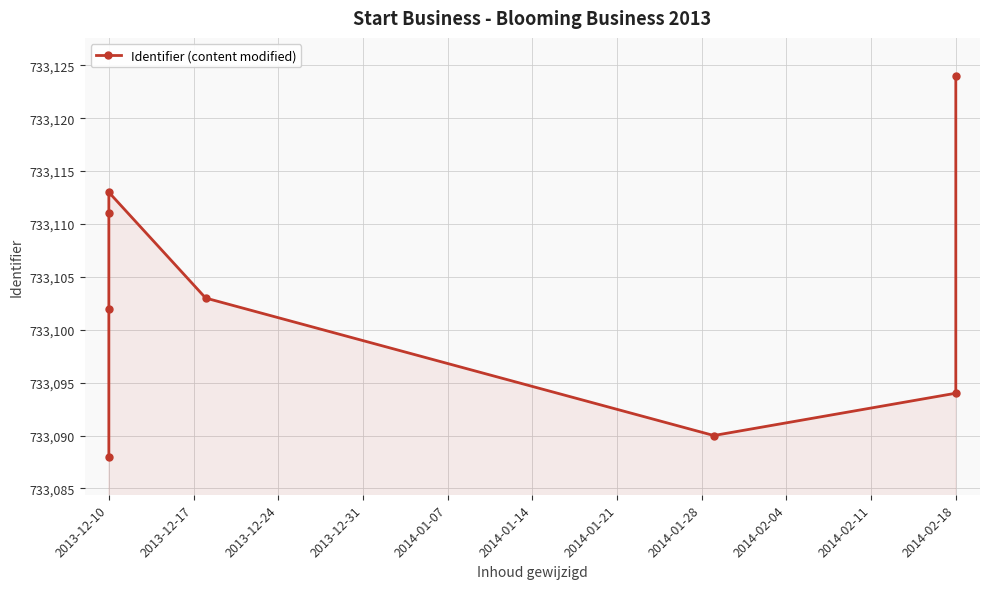

What is the difference between the maximum and minimum values?

36